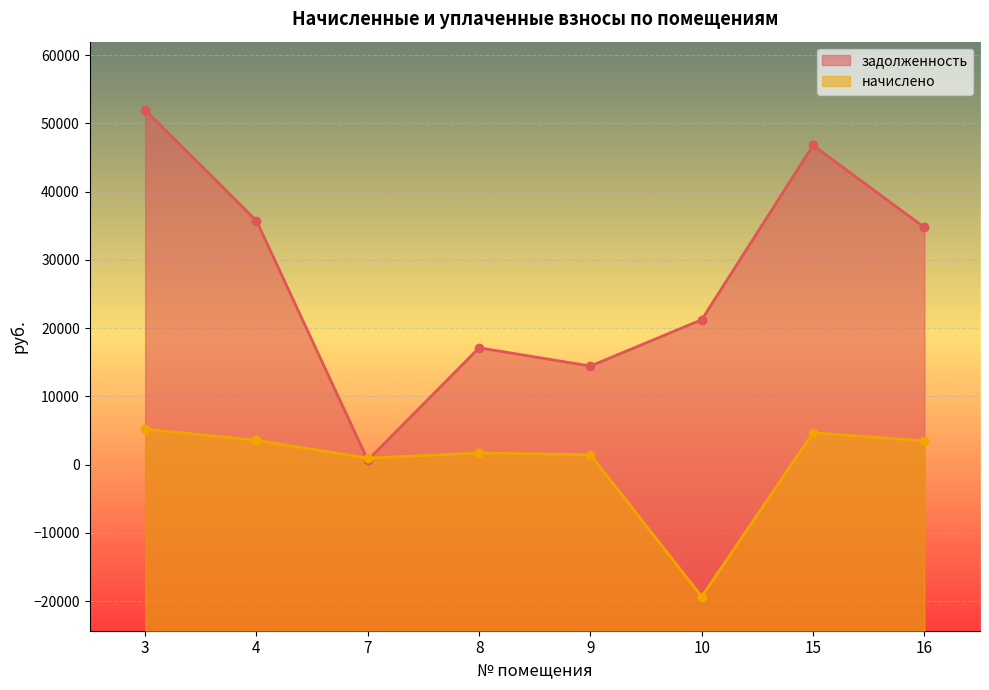

Where does the задолженность series first go above 34764?

3